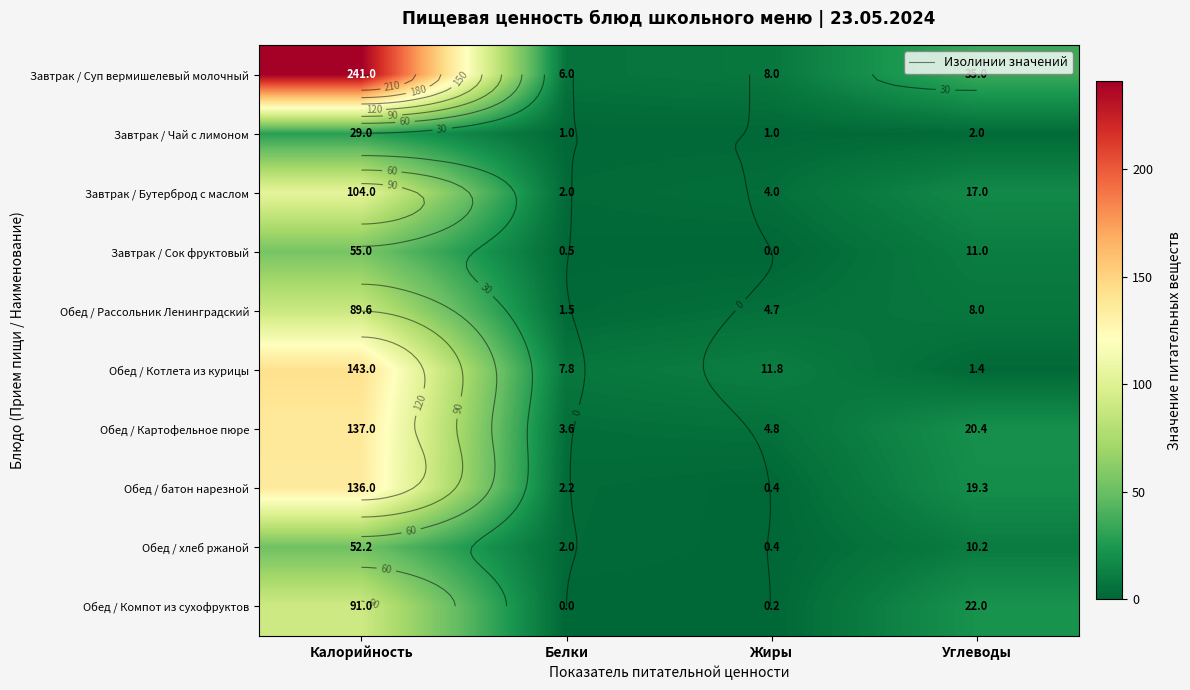

What is the difference between the maximum and minimum values in the Обед / Компот из сухофруктов series?

91.0